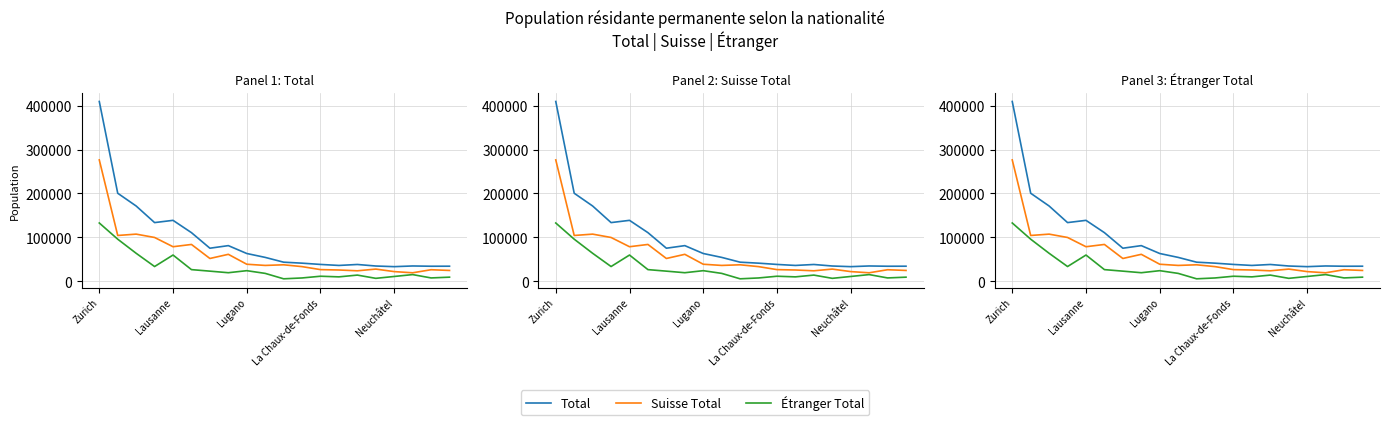

What is the spread (max minus min) of values at Neuchâtel?

22331